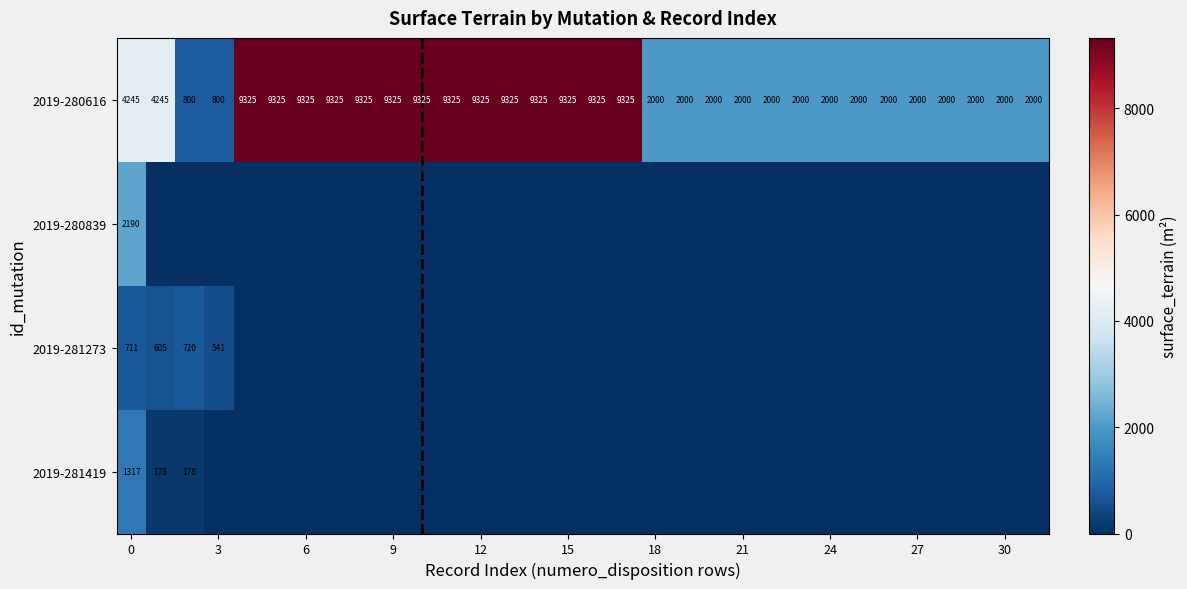

Count the 2019-280616 values in the range 2000 to 9325.

30